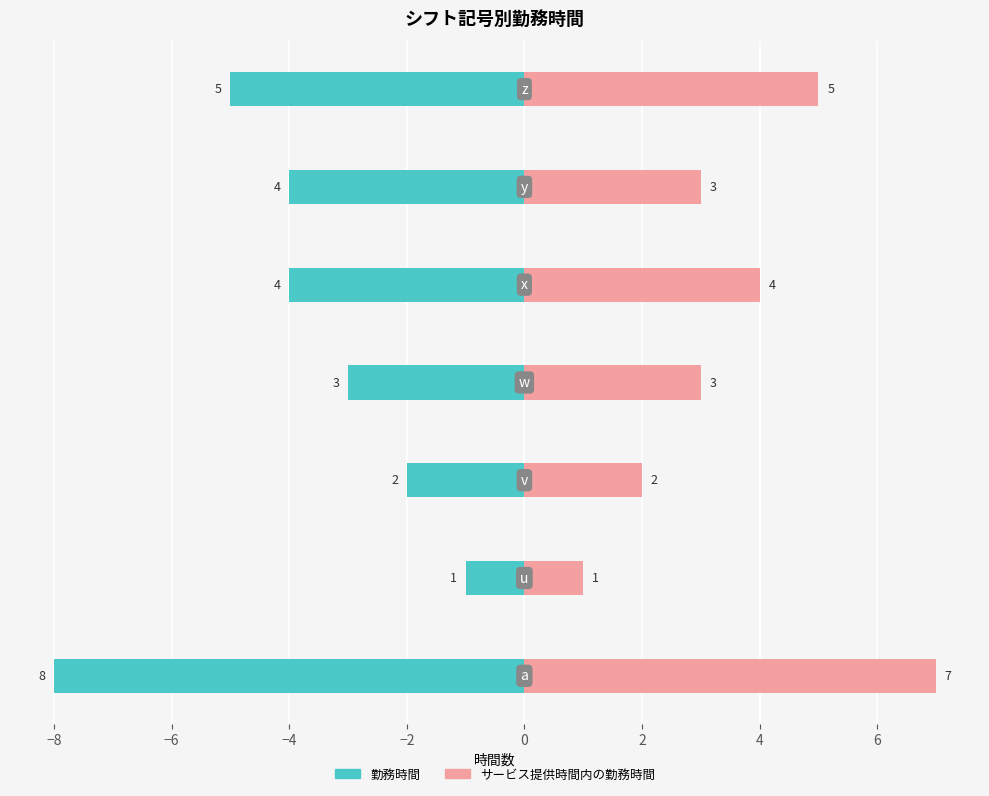

Rank the series at −4 from lowest to highest value.

勤務時間, サービス提供時間内の勤務時間